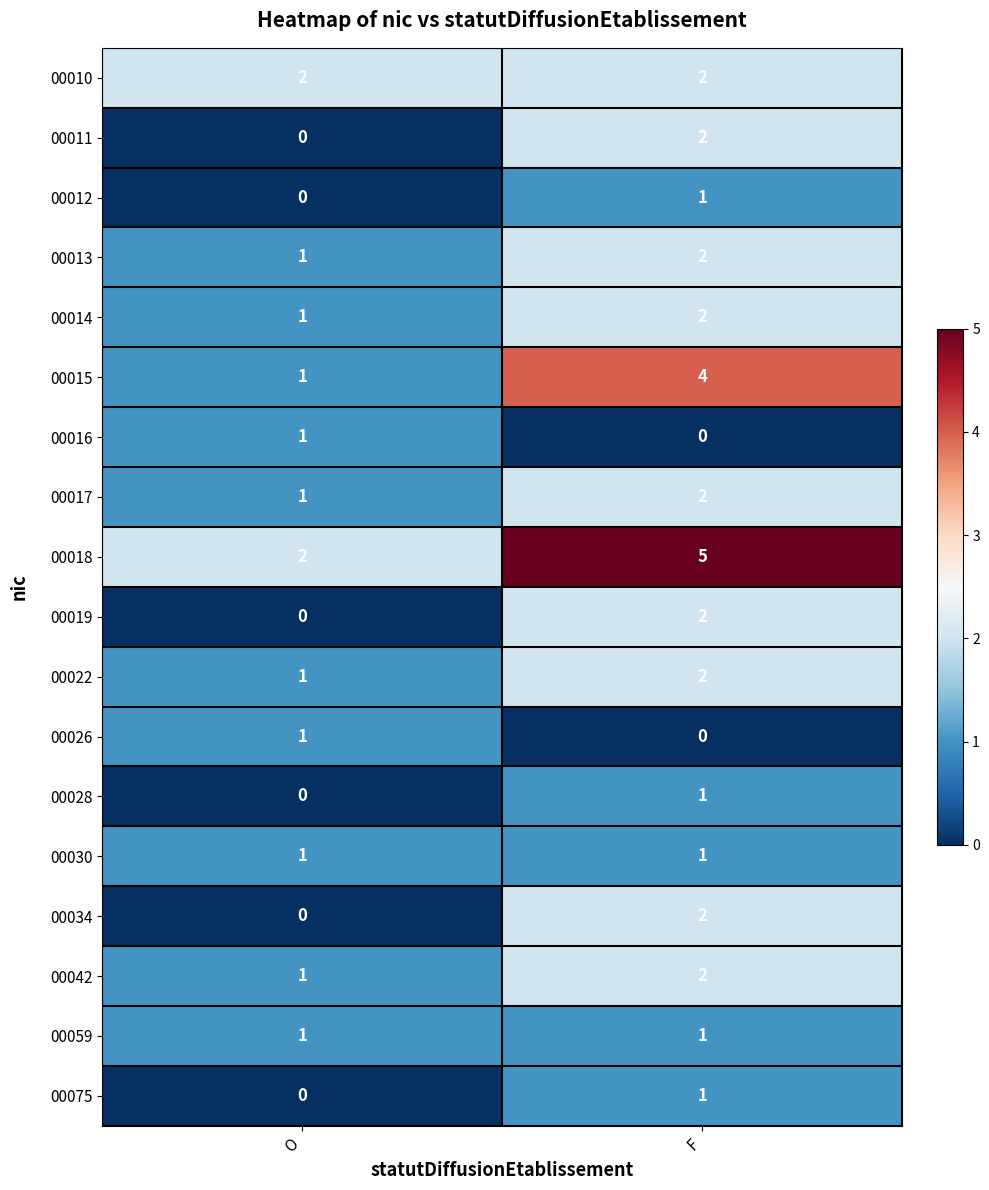

Is it true that 00022 equals 1 at O?

True